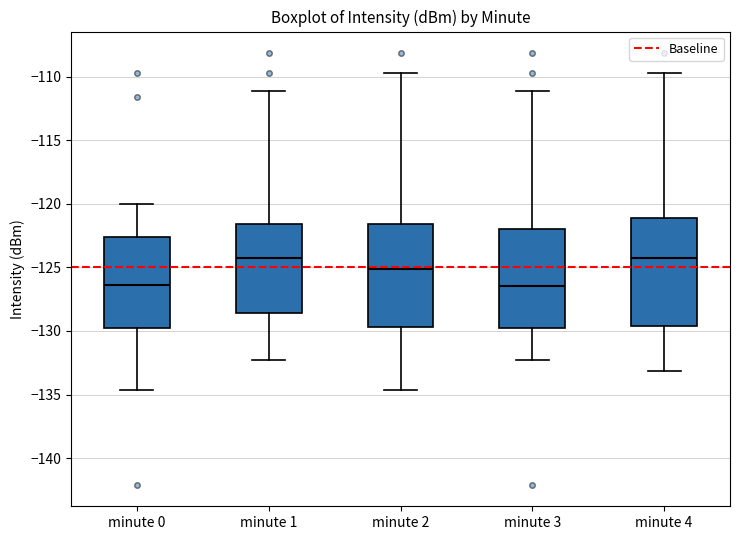

Reading left to right, transcribe this box plot: for each box, give where its median line is, the range the box spans, and where its two whiskers end, as read against the y-axis. The values are not printed on the chart, so give them approximately, as read against the axis.

minute 0: median -126.5, box -129.5 to -122.5, whiskers -134.5 to -120.0
minute 1: median -124.5, box -128.5 to -121.5, whiskers -132.5 to -111.0
minute 2: median -125.0, box -129.5 to -121.5, whiskers -134.5 to -109.5
minute 3: median -126.5, box -130.0 to -122.0, whiskers -132.5 to -111.0
minute 4: median -124.5, box -129.5 to -121.0, whiskers -133.0 to -109.5